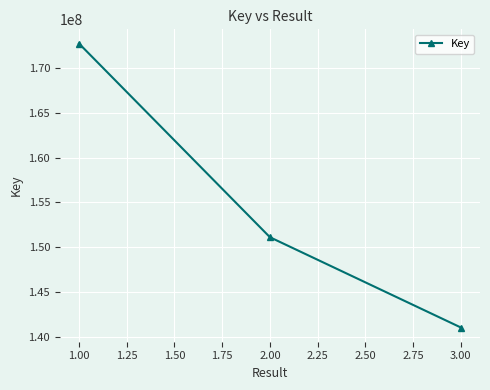

Which category has the highest value across all series?

1.00